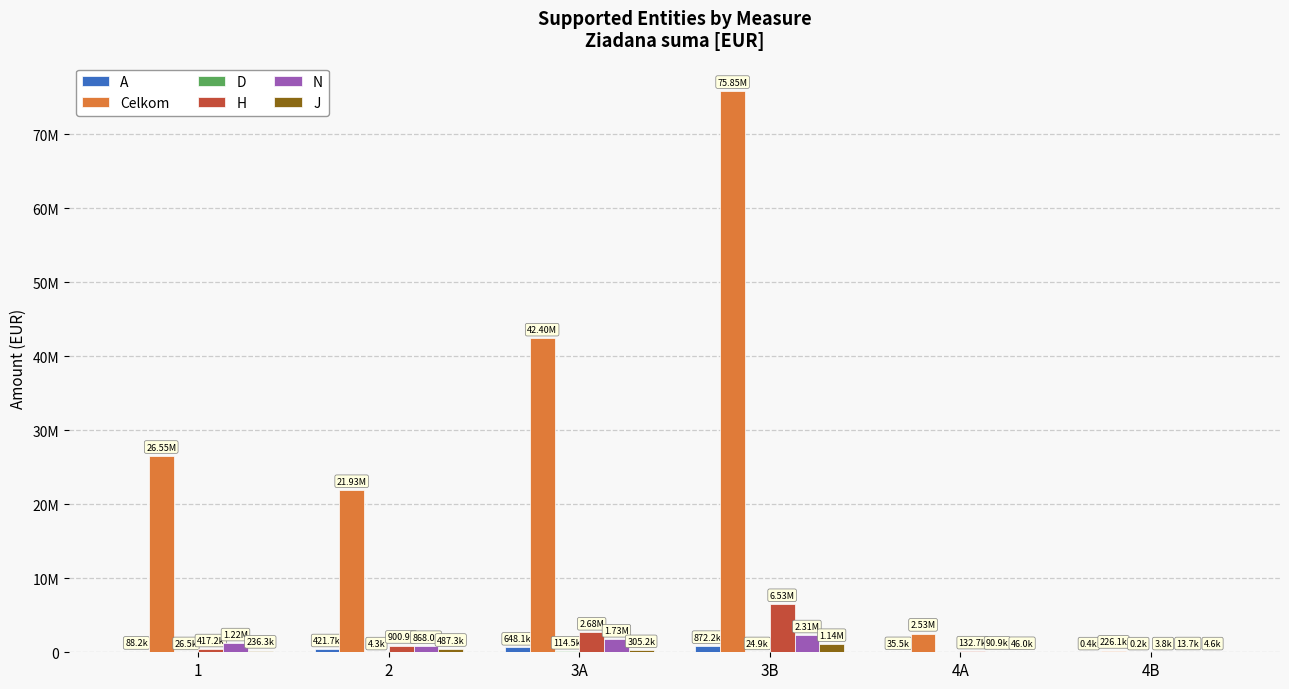

Which has a higher value, 4A or 3A?

3A